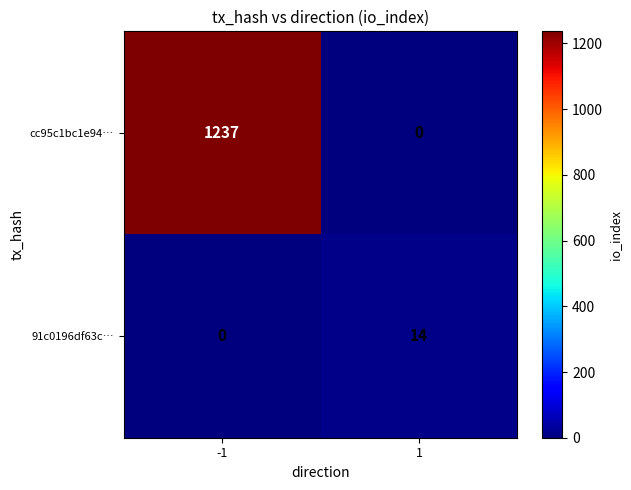

Read the cc95c1bc1e94… value at -1, to the nearest 10.

1240